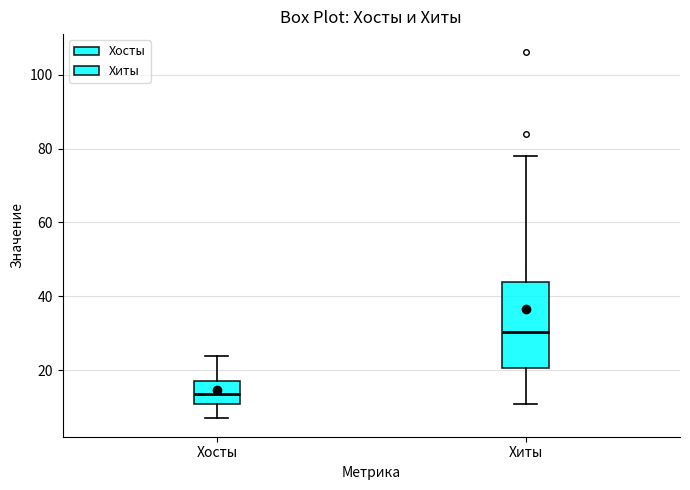

Reading left to right, transcribe this box plot: for each box, give where its median line is, the range the box spans, and where its two whiskers end, as read against the y-axis. The values are not printed on the chart, so give them approximately, as read against the axis.

Хосты: median 14, box 12 to 18, whiskers 8 to 24
Хиты: median 30, box 20 to 44, whiskers 12 to 78